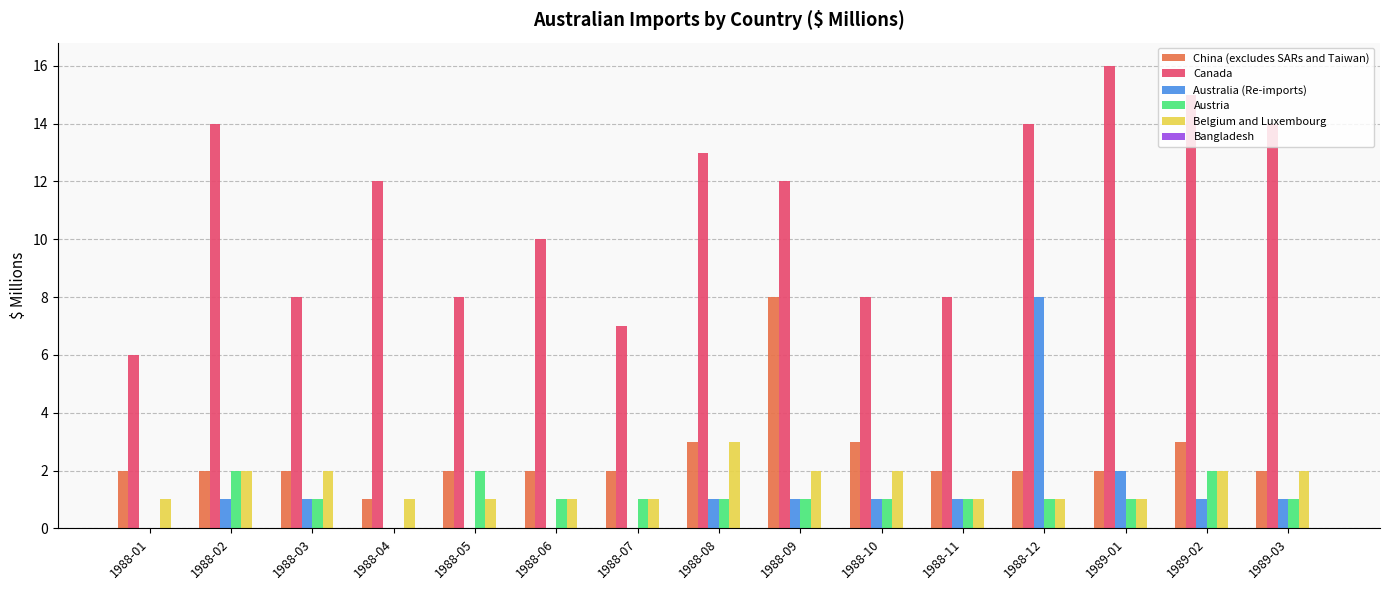

At which category is the sum across all series the highest?

1988-12